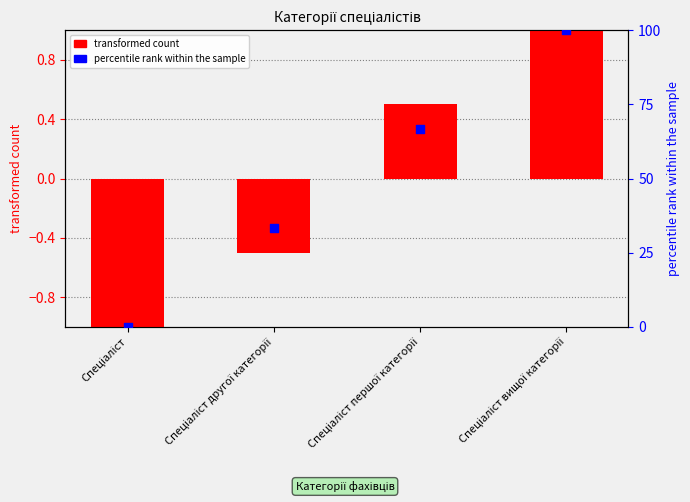

Which series reaches the minimum Y coordinate?

transformed count